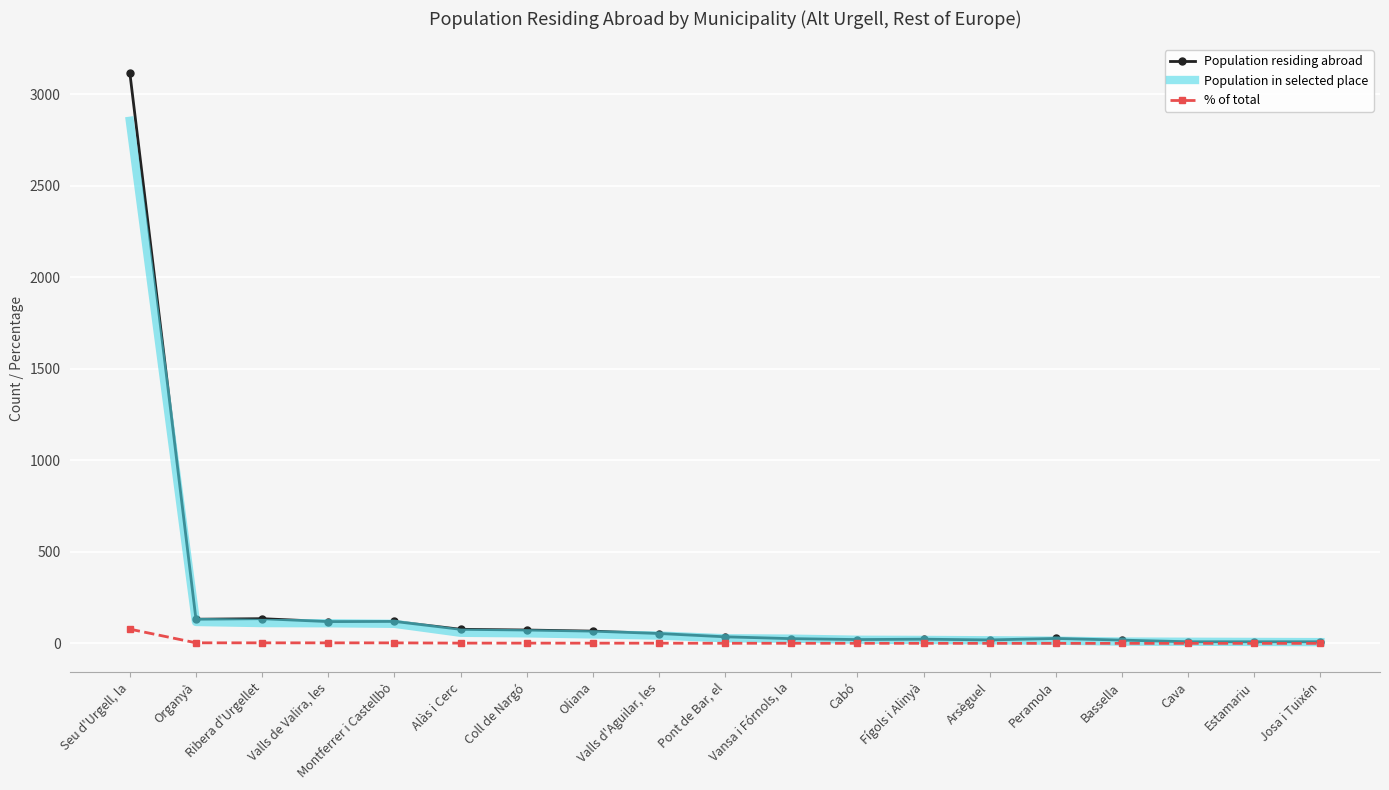

At how many categories does at least one series exceed 455?

1